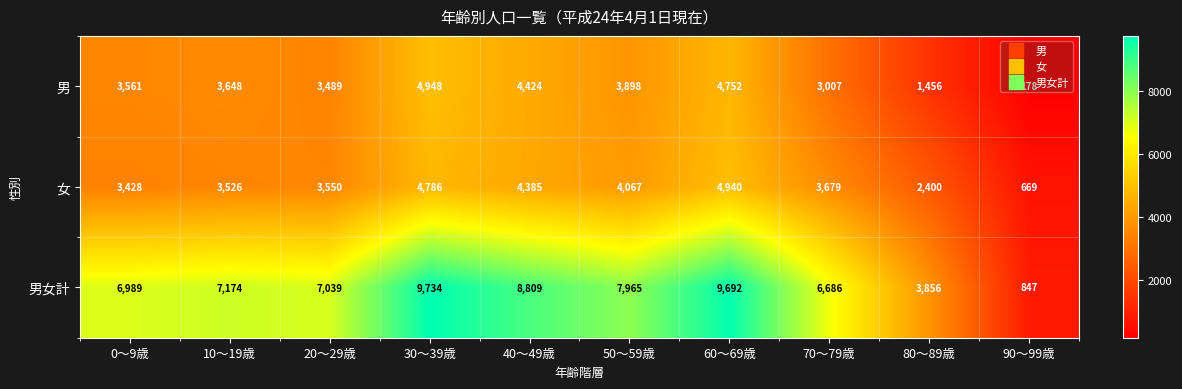

What is the total value across all series at 60～69歳?

19384